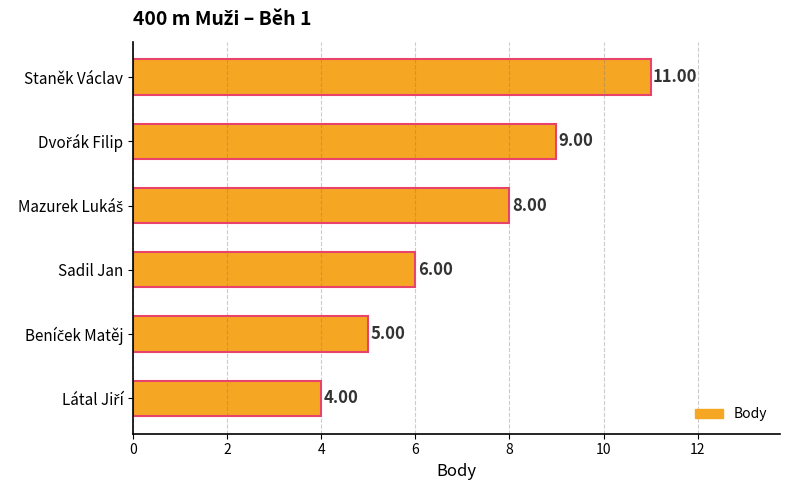

At which category does the chart reach its peak across all series?

Staněk Václav